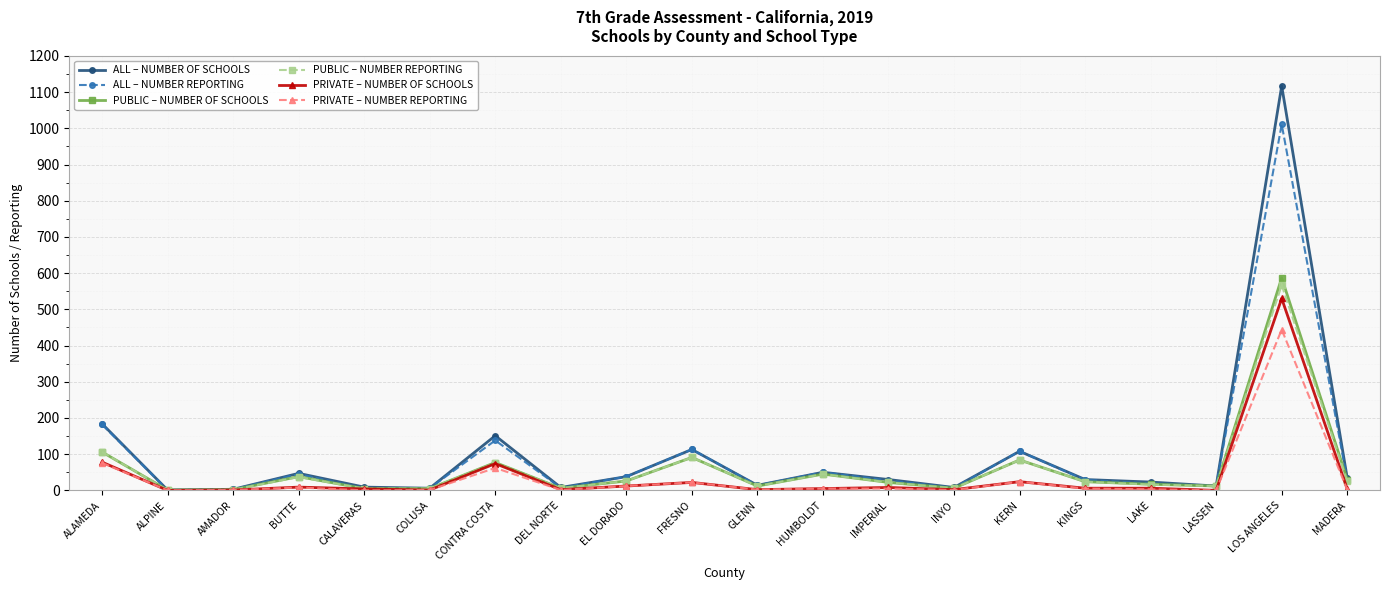

The PUBLIC – NUMBER OF SCHOOLS series shows 30 at MADERA. True or false?

True